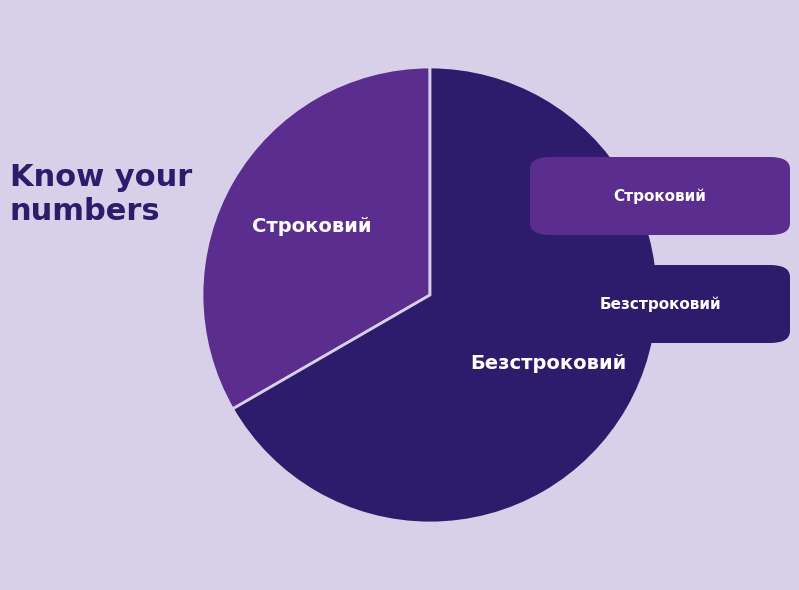

Is there any slice that represents more than half of the pie?

Yes